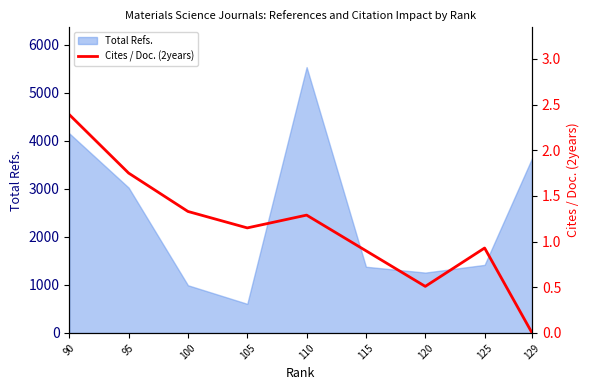

True or false: Total Refs. has a value of 1673 at 129.

False